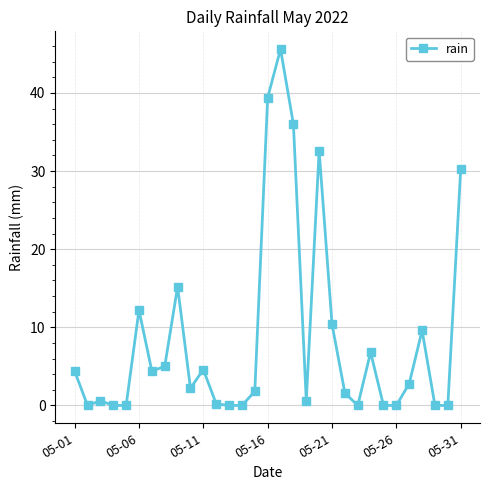

True or false: there are more than 0 points higher than both neighbors.

True